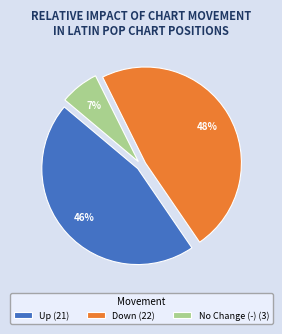

Which has a higher value, Up (21) or Down (22)?

Down (22)